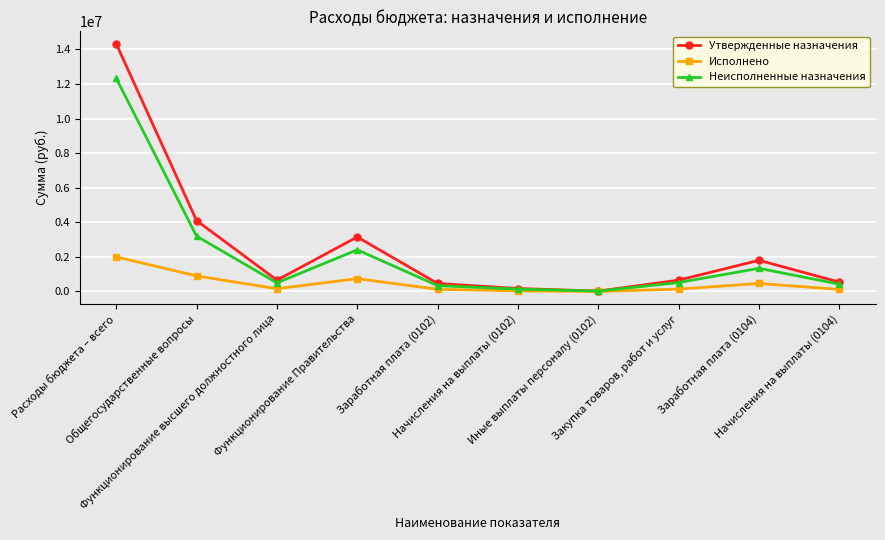

How many interior local valleys does the Утвержденные назначения series have?

2